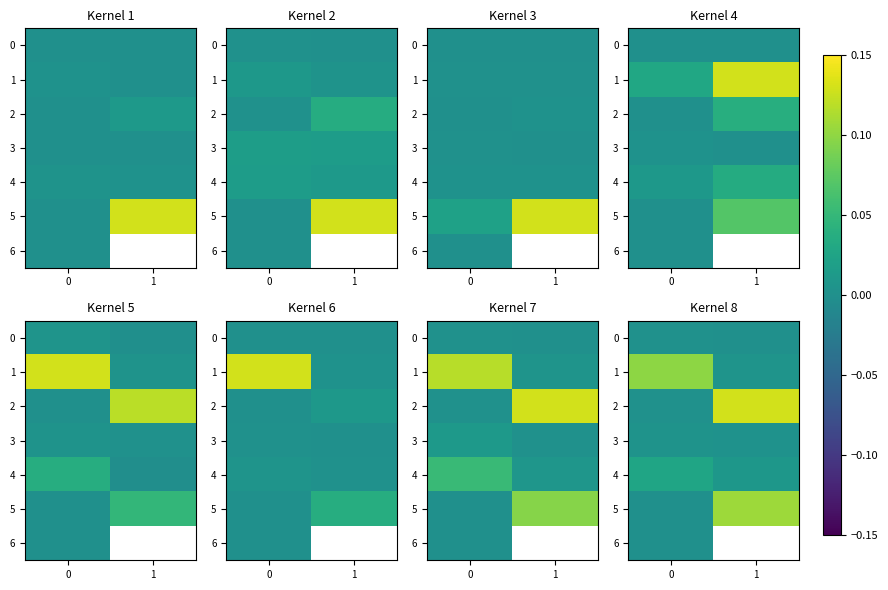

Where is 1 nearest to the value 0?

1